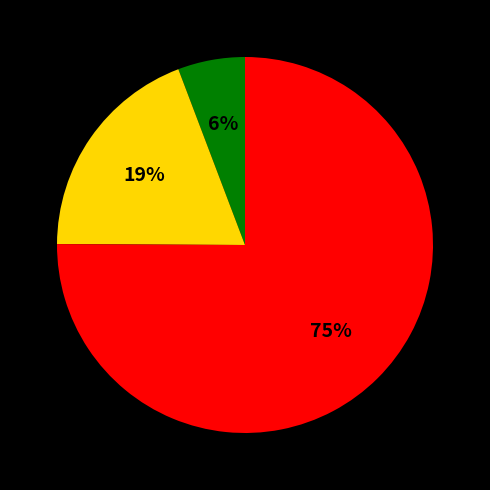

Is there any slice that represents more than half of the pie?

Yes